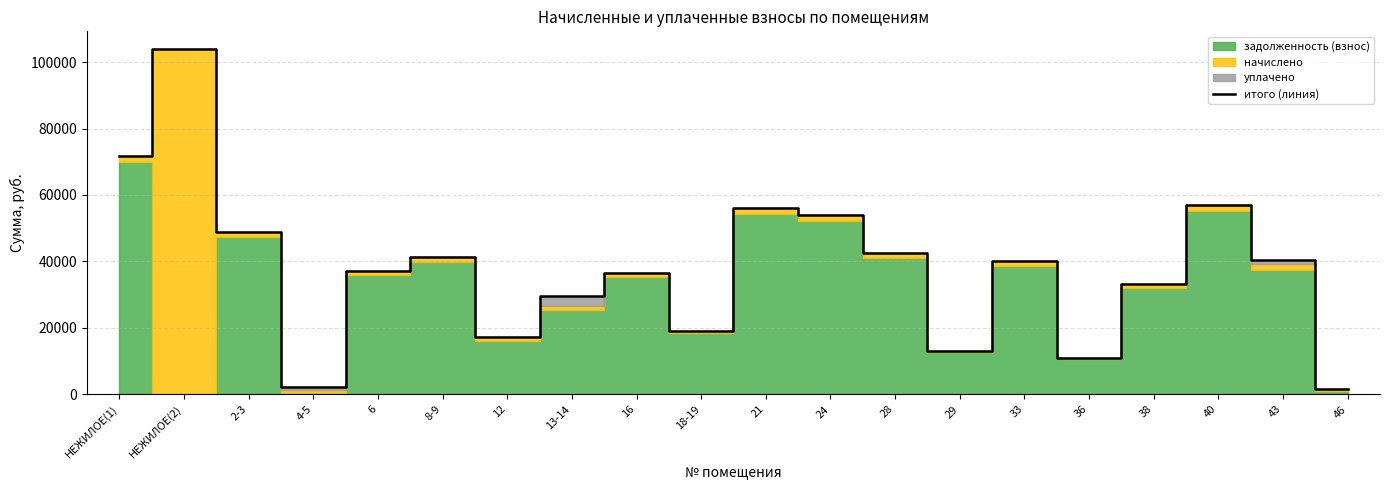

The chart shows a value of 2307.5 at 36. True or false?

False